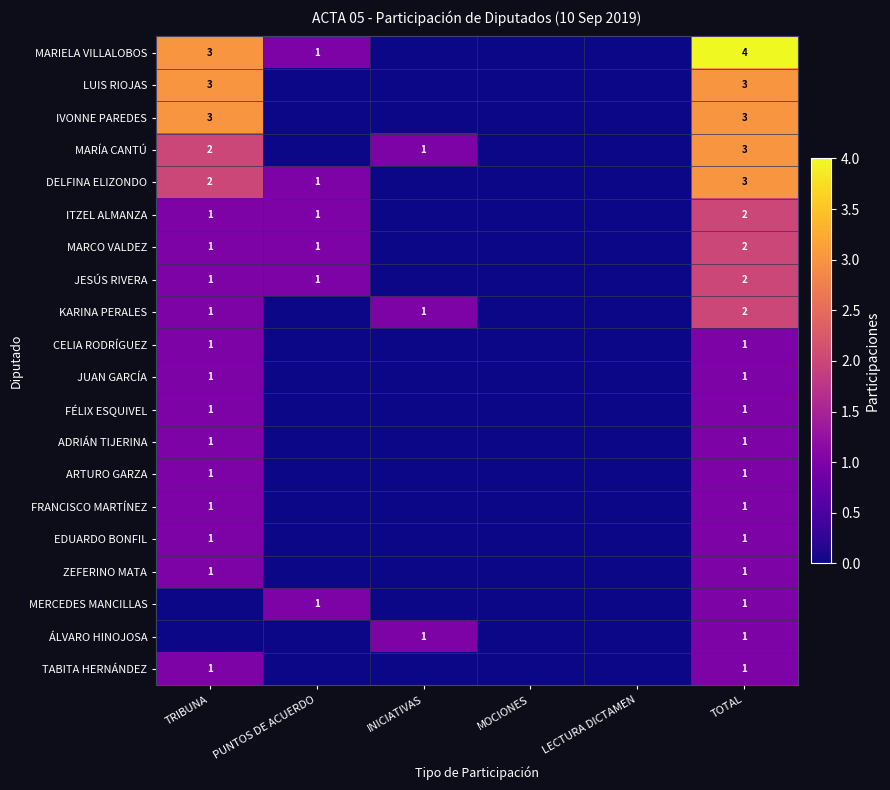

Is it true that JESÚS RIVERA equals 0 at TRIBUNA?

False